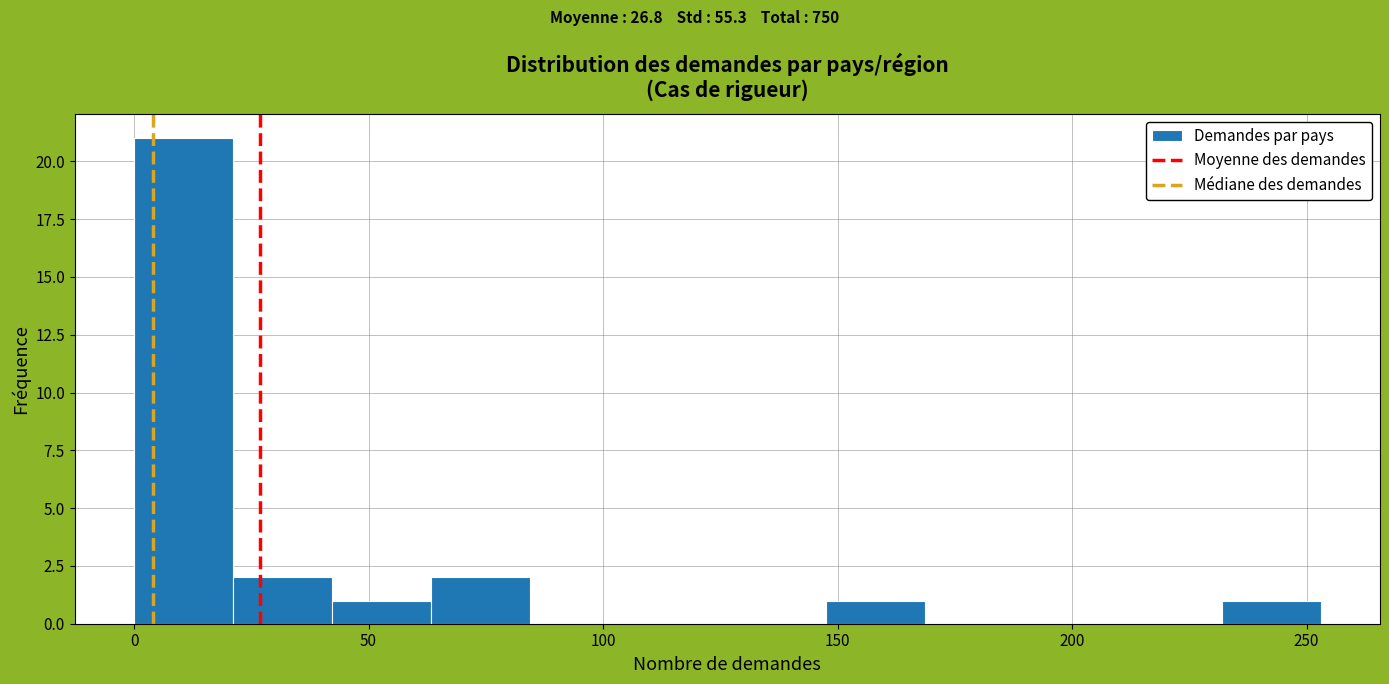

Reading left to right, transcribe this chart: for each bar, give the range it covers on the x-axis and its height. Neither the bar edges nor the heights are printed on the chart, so give them approximately, as read against the axes.

0 to 20: 21
20 to 40: 2
40 to 65: 1
65 to 85: 2
85 to 105: 0
105 to 125: 0
125 to 150: 0
150 to 170: 1
170 to 190: 0
190 to 210: 0
210 to 230: 0
230 to 255: 1